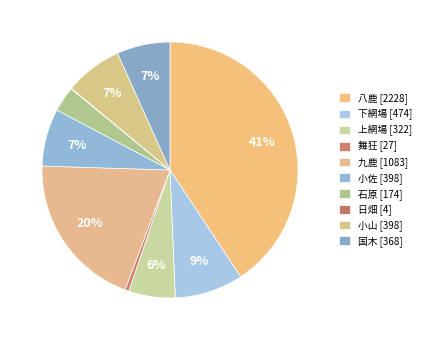

To the nearest percent, what percentage of the pie is 九鹿?

20%